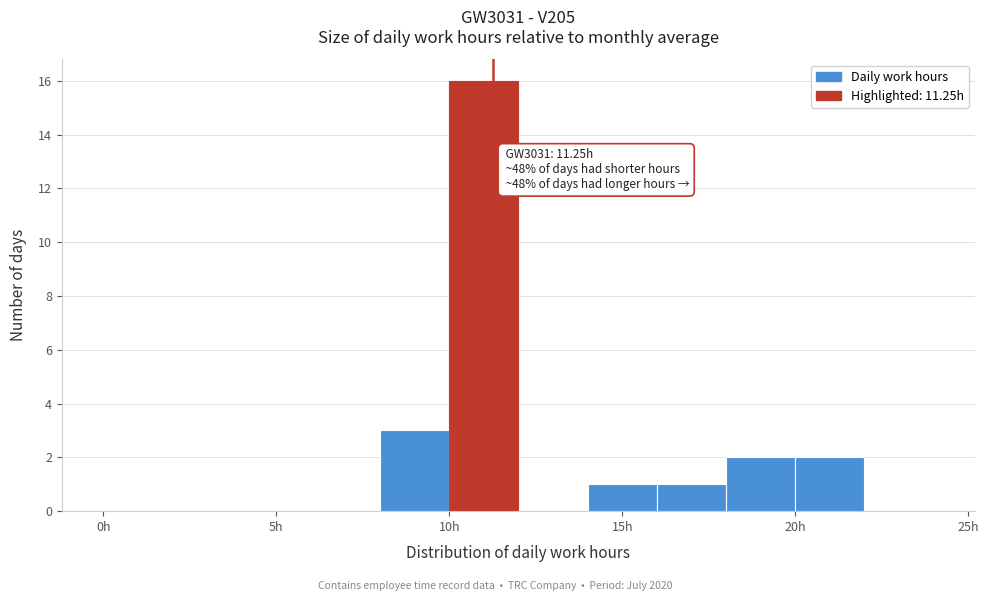

Over which range of the x-axis is the bar tallest?

10 to 12